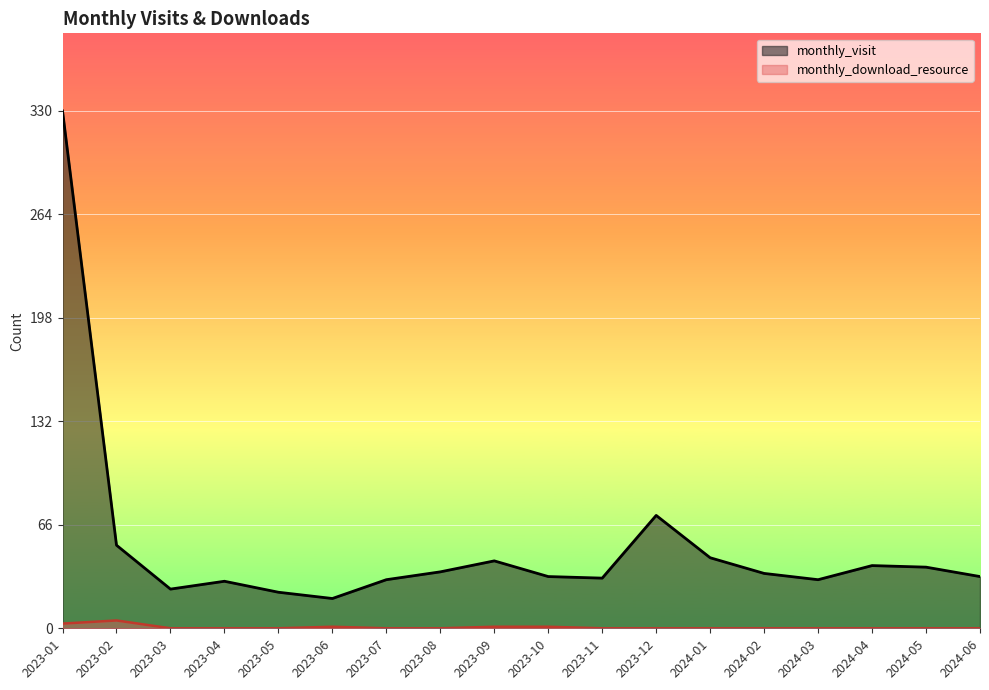

Reading left to right, list all the values displayed in this chart.

monthly_visit: 2023-01=330	2023-02=53	2023-03=25	2023-04=30	2023-05=23	2023-06=19	2023-07=31	2023-08=36	2023-09=43	2023-10=33	2023-11=32	2023-12=72	2024-01=45	2024-02=35	2024-03=31	2024-04=40	2024-05=39	2024-06=33
monthly_download_resource: 2023-01=3	2023-02=5	2023-03=0	2023-04=0	2023-05=0	2023-06=1	2023-07=0	2023-08=0	2023-09=1	2023-10=1	2023-11=0	2023-12=0	2024-01=0	2024-02=0	2024-03=0	2024-04=0	2024-05=0	2024-06=0